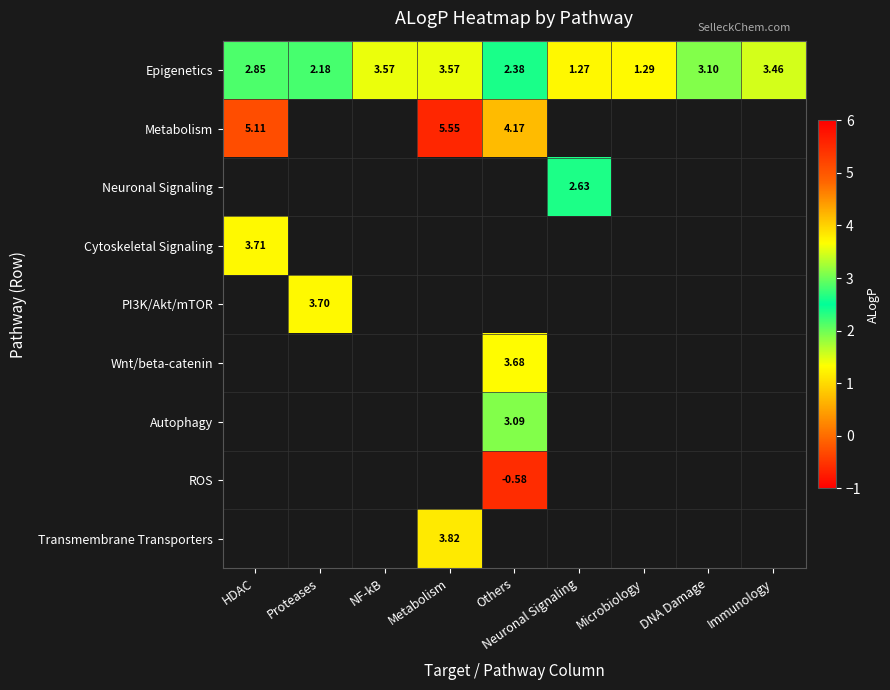

How many series are shown in this chart?

9